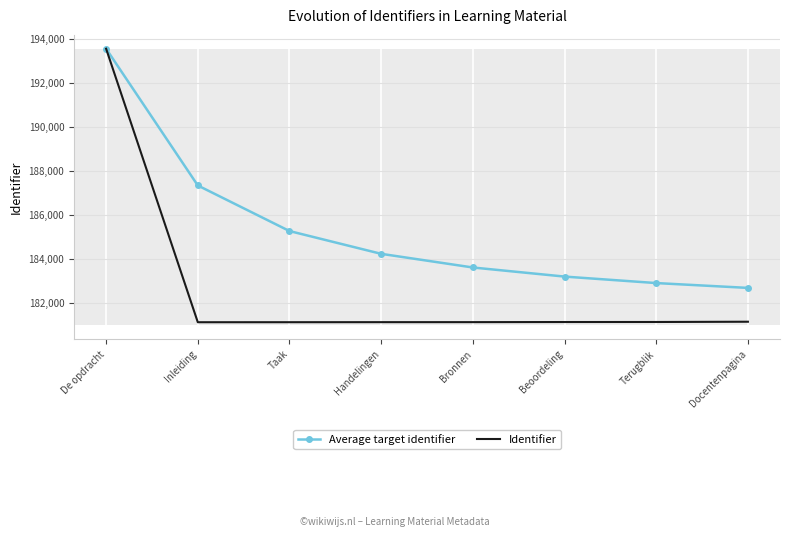

What is the average value of the Identifier series?

182704.8